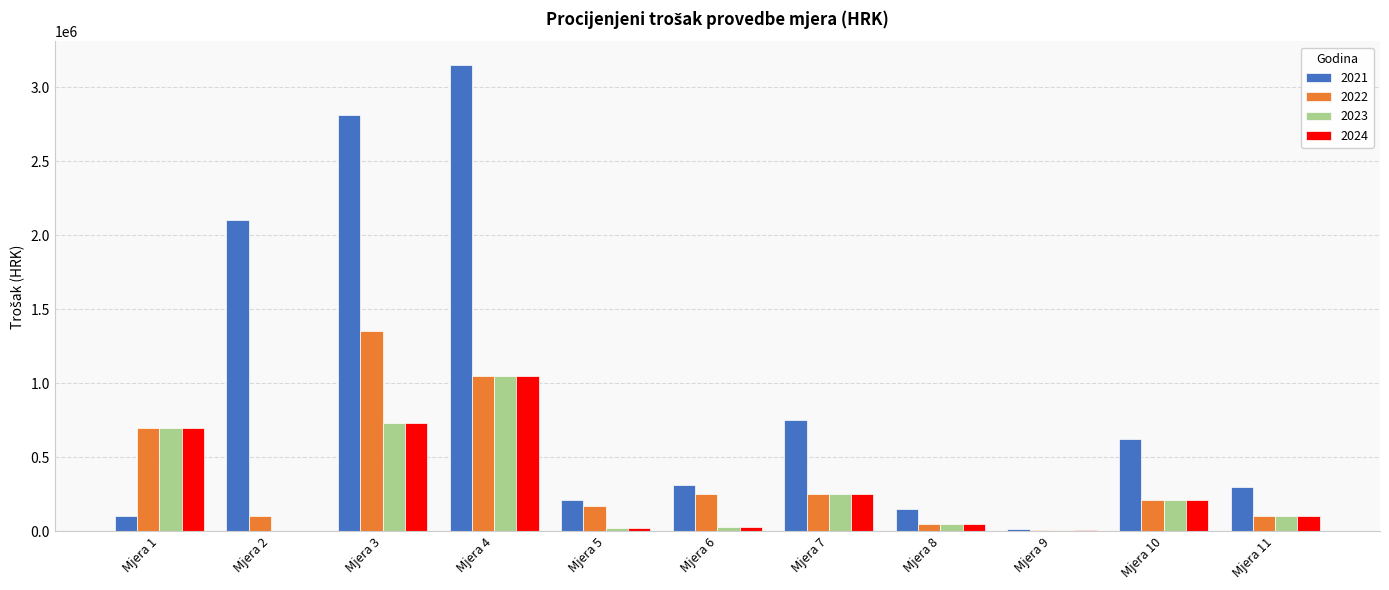

At which label does 2021 reach its peak?

Mjera 4